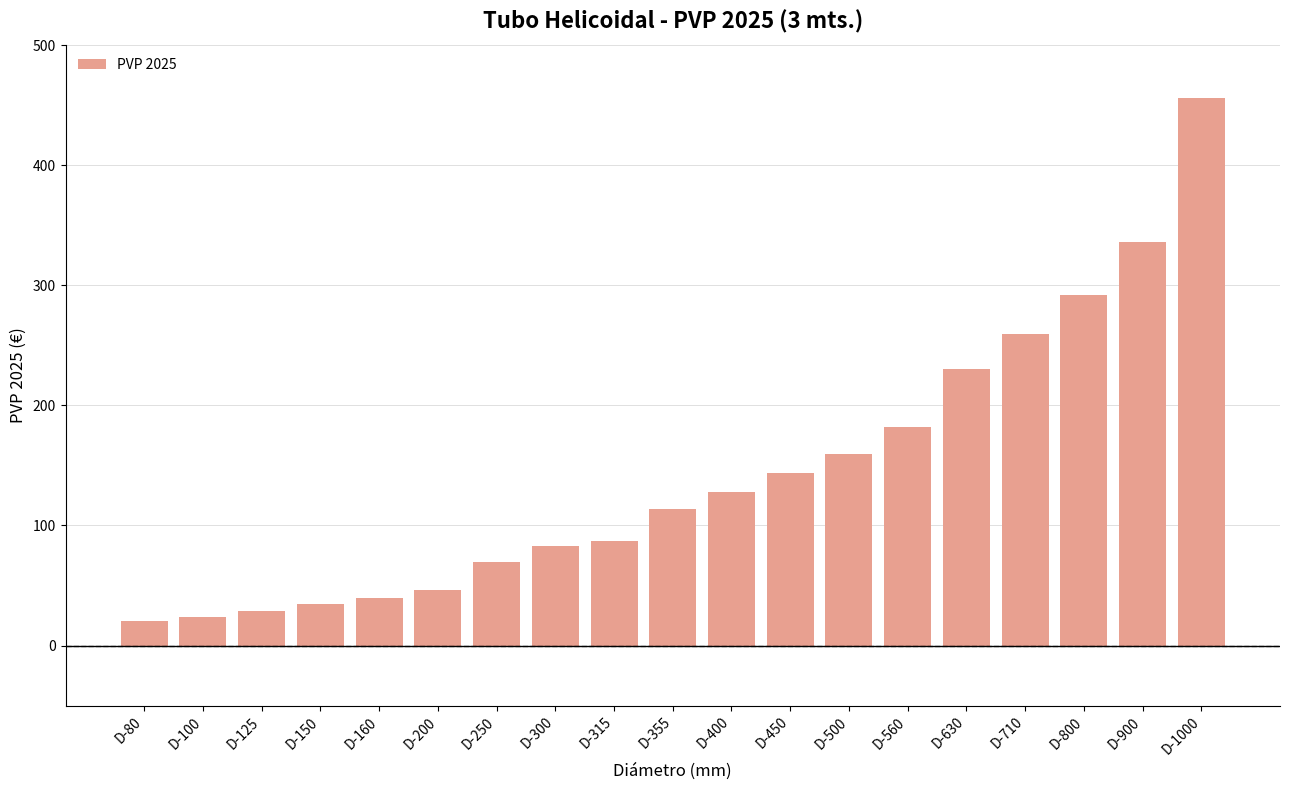

How many distinct data groups are displayed?

1